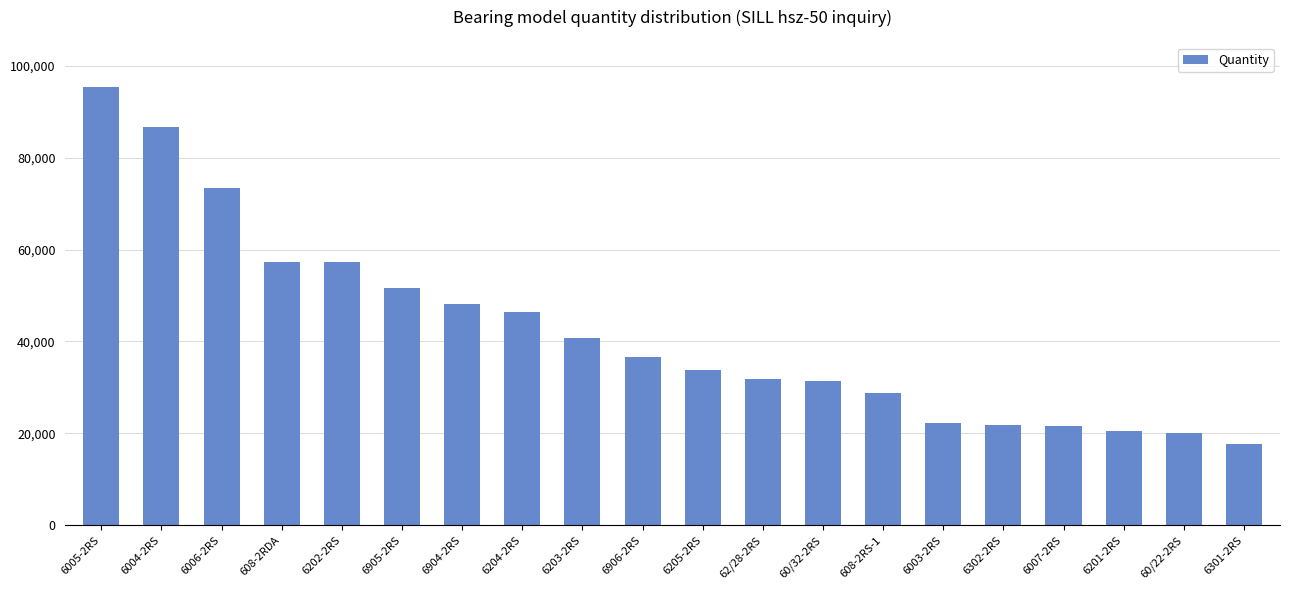

What is the label of the 1st bar from the left?

6005-2RS